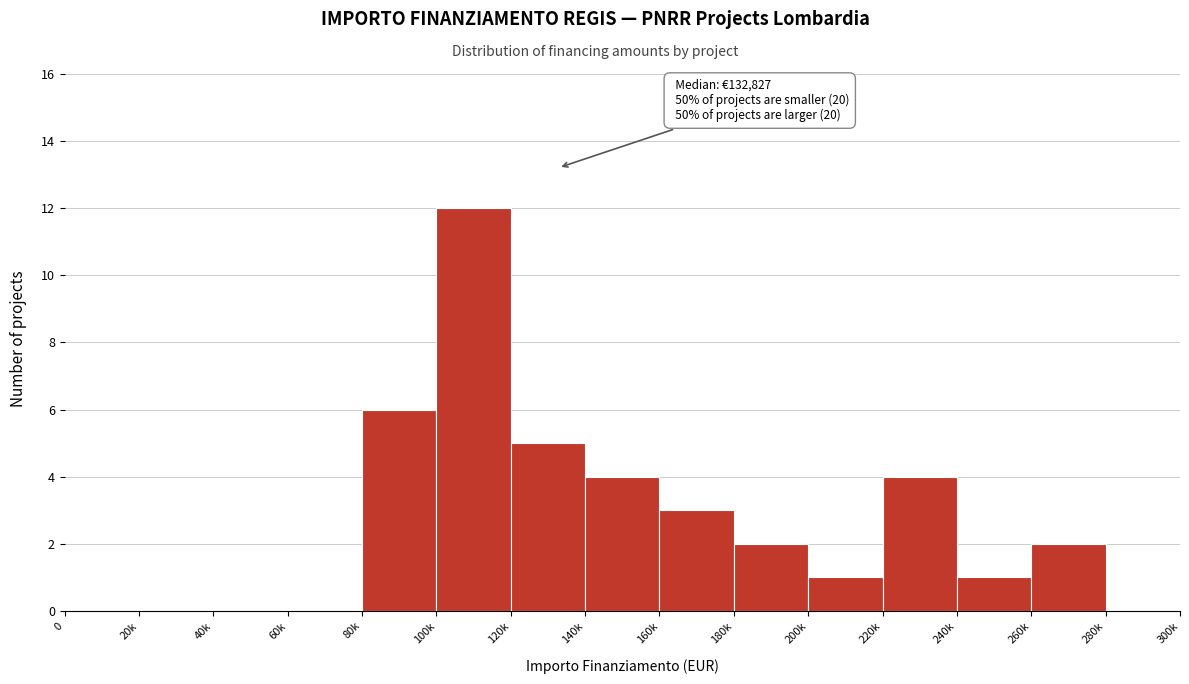

Reading left to right, transcribe all the data shown in this chart.

0=0	20k=0	40k=0	60k=0	80k=6	100k=12	120k=5	140k=4	160k=3	180k=2	200k=1	220k=4	240k=1	260k=2	280k=0